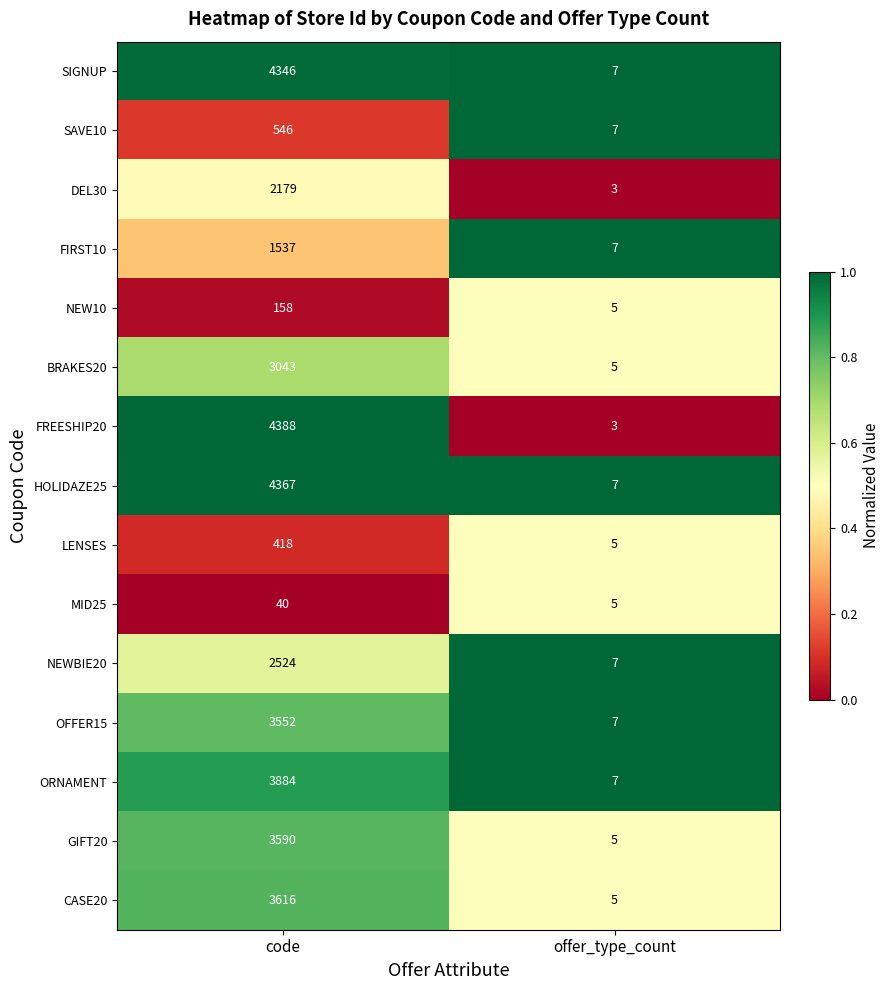

Reading left to right, transcribe all the data shown in this chart.

SIGNUP: code=4346	offer_type_count=7
SAVE10: code=546	offer_type_count=7
DEL30: code=2179	offer_type_count=3
FIRST10: code=1537	offer_type_count=7
NEW10: code=158	offer_type_count=5
BRAKES20: code=3043	offer_type_count=5
FREESHIP20: code=4388	offer_type_count=3
HOLIDAZE25: code=4367	offer_type_count=7
LENSES: code=418	offer_type_count=5
MID25: code=40	offer_type_count=5
NEWBIE20: code=2524	offer_type_count=7
OFFER15: code=3552	offer_type_count=7
ORNAMENT: code=3884	offer_type_count=7
GIFT20: code=3590	offer_type_count=5
CASE20: code=3616	offer_type_count=5